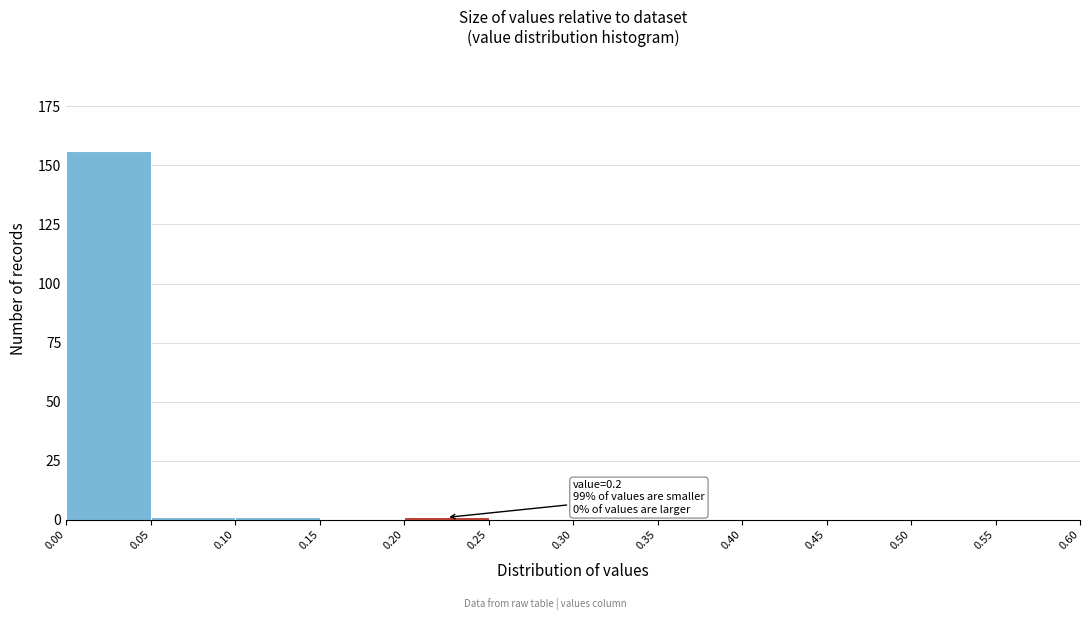

Which range on the x-axis has the tallest bar?

0.00 to 0.05